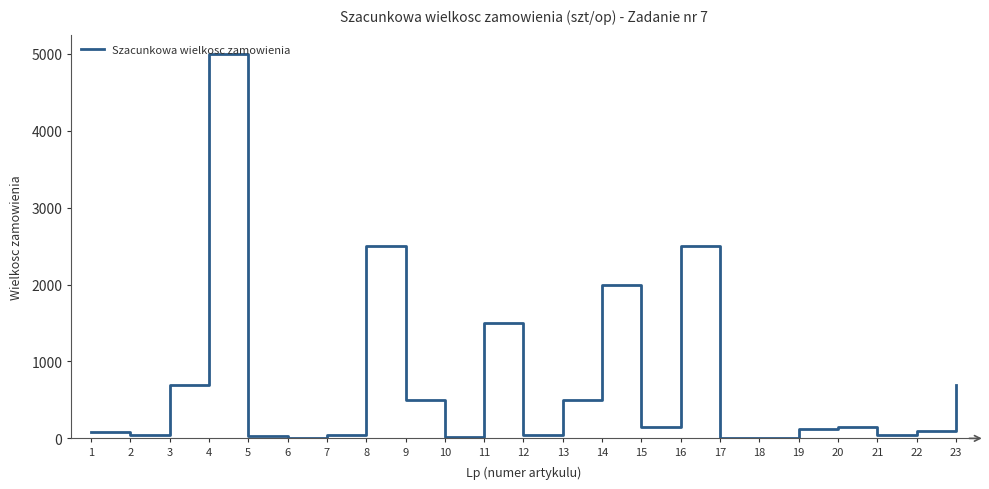

The chart shows a value of 2883 at 14. True or false?

False